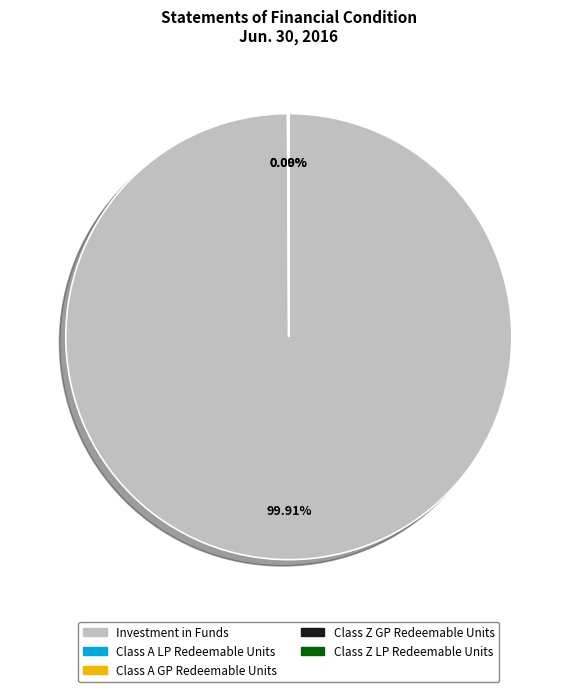

Is there any slice that represents more than half of the pie?

Yes